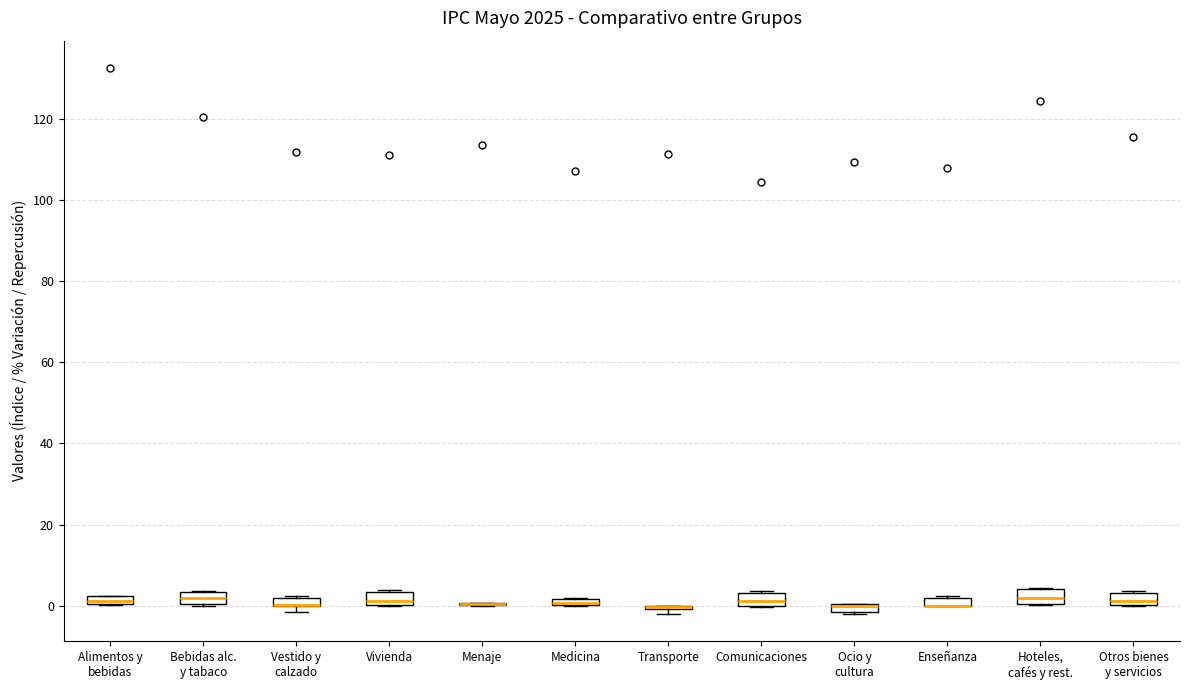

Where is the upper edge of the box for Vestido y calzado on the y-axis? The values are not printed on the chart, so give them approximately, as read against the axis.

2